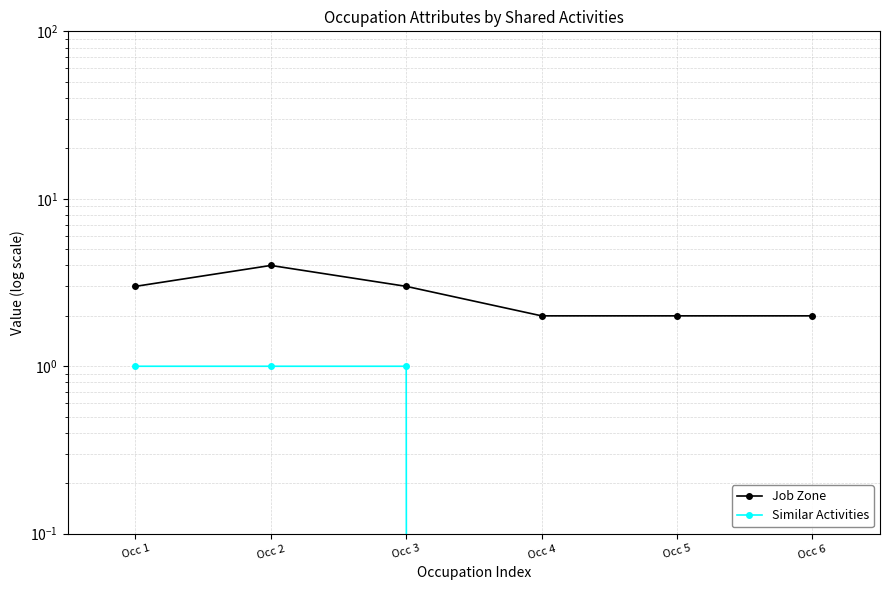

How many lines are shown in the chart?

2